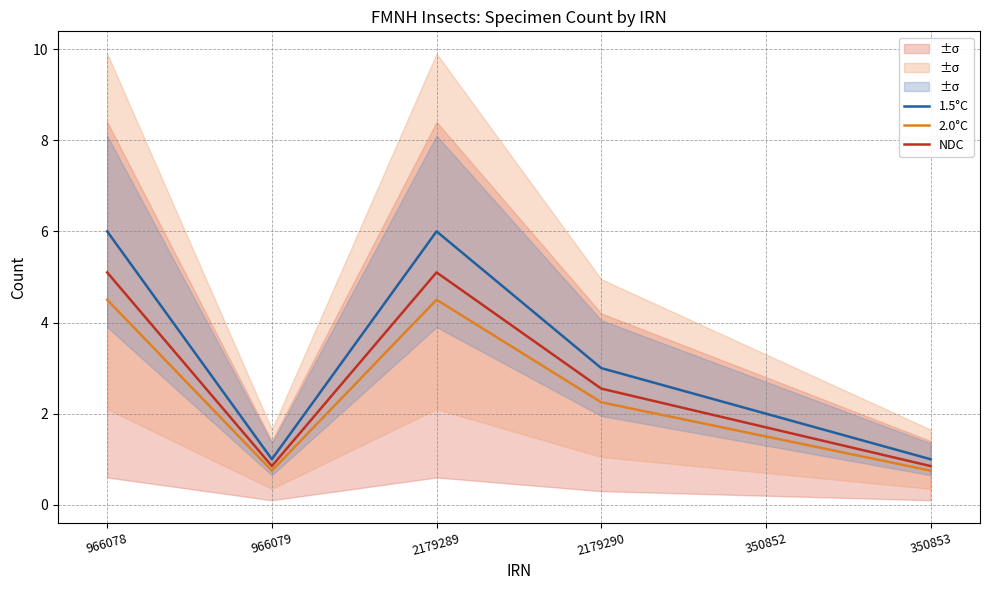

List the series in order of their overall mean, highest first.

1.5°C, NDC, 2.0°C